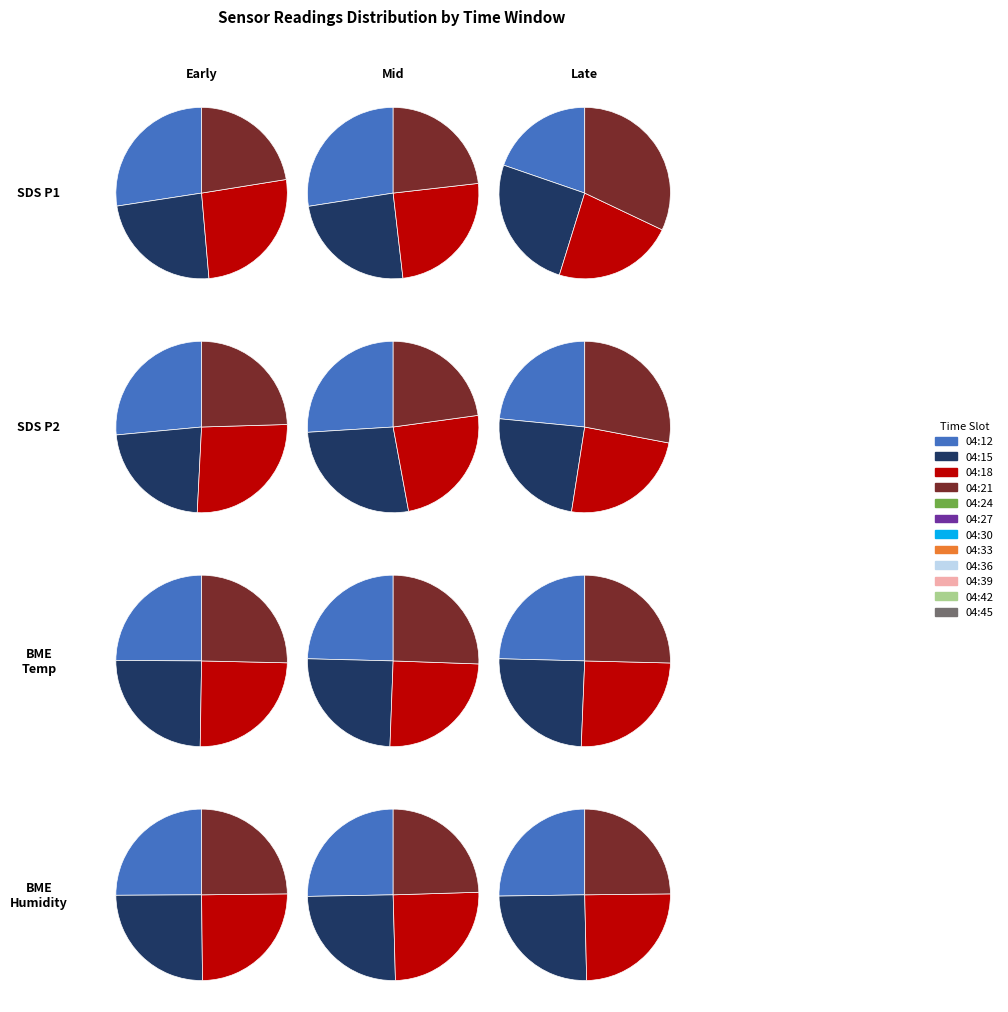

What percentage do 04:33 and 04:12 together represent?

16.2%